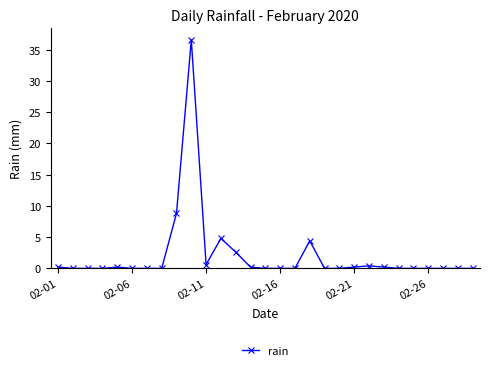

What is the sum of all values?

59.2